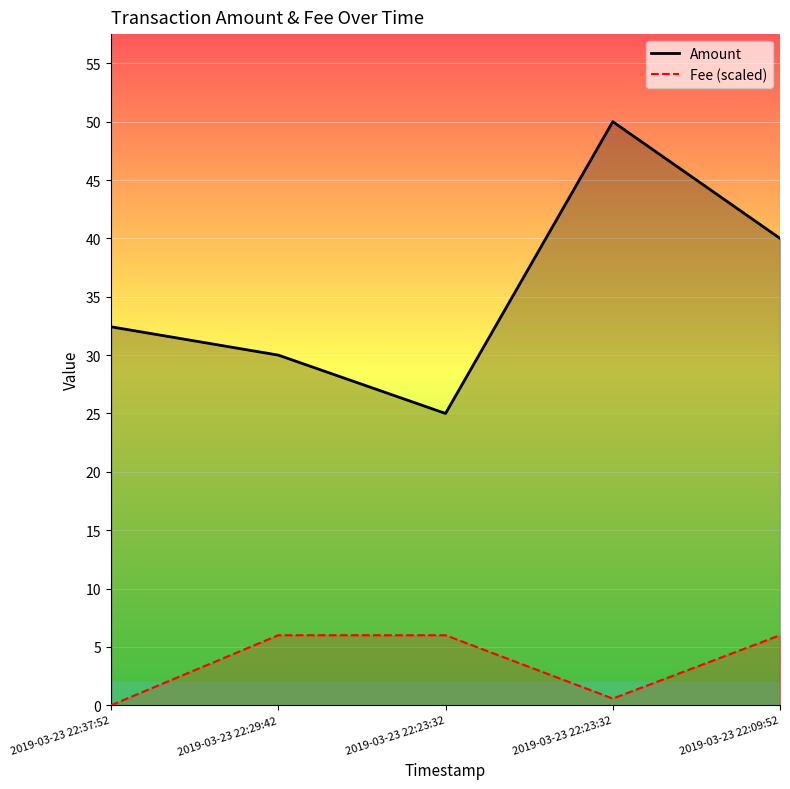

Is the value of Amount at 2019-03-23 22:37:52 greater than the value of Fee at 2019-03-23 22:23:32?

Yes